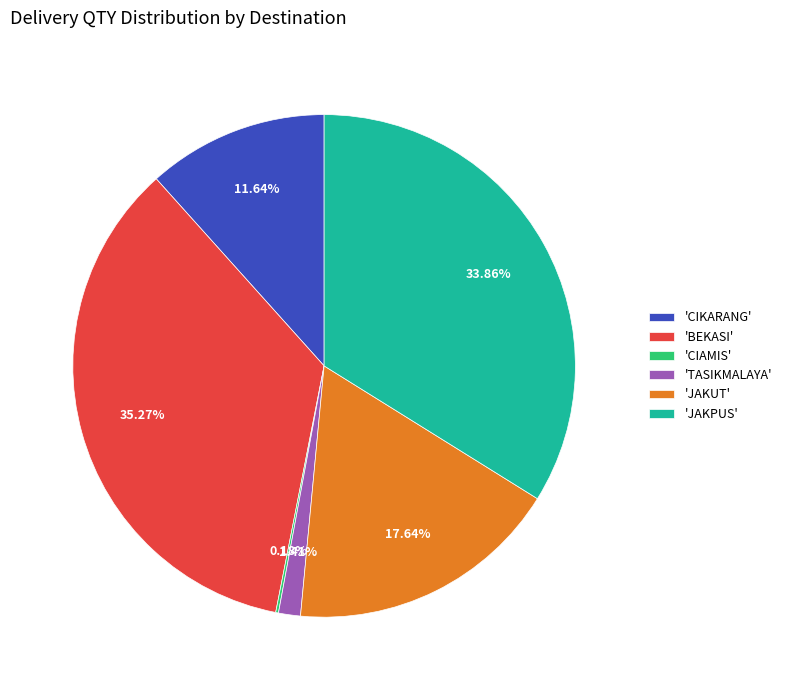

To the nearest percent, what is the average slice percentage?

17%